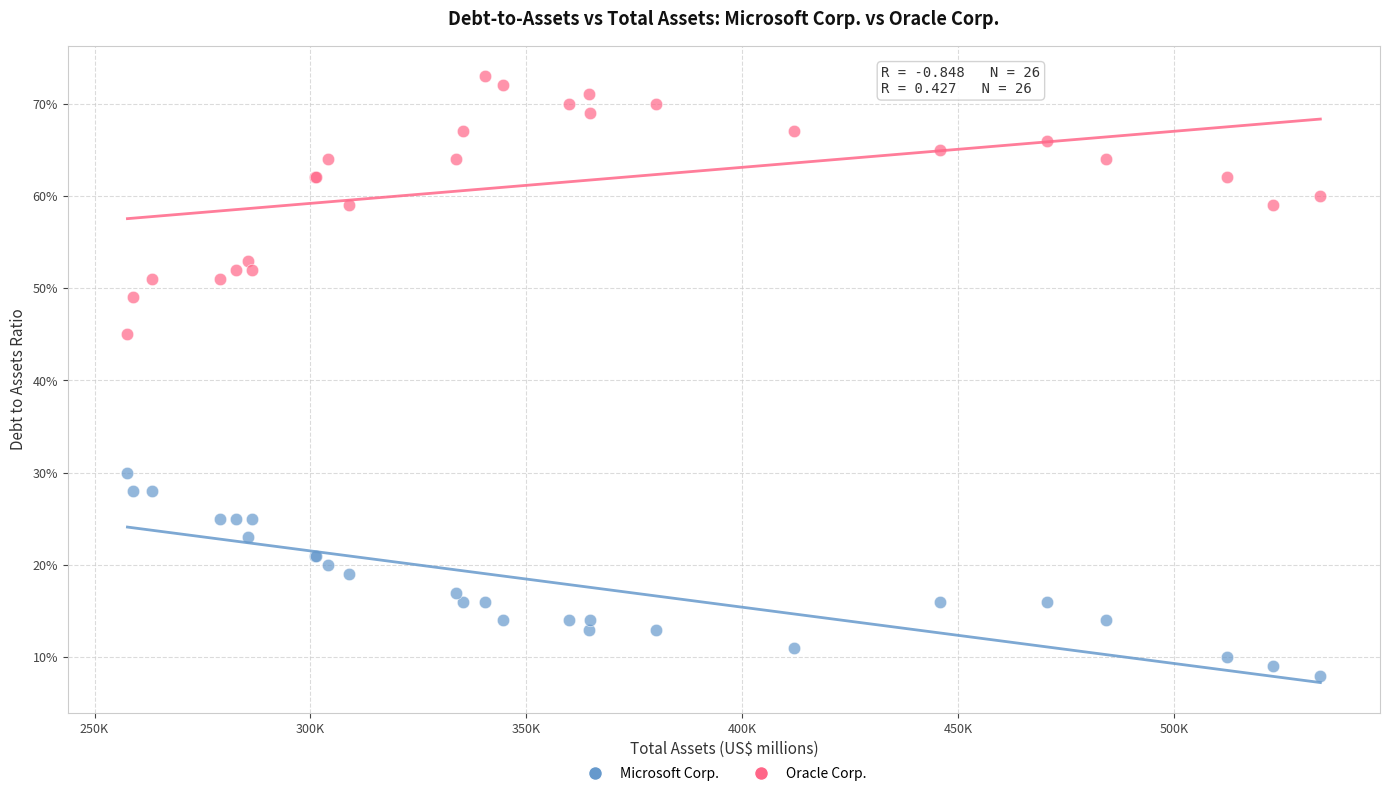

What are all the series names shown in the legend?

Microsoft Corp., Oracle Corp.